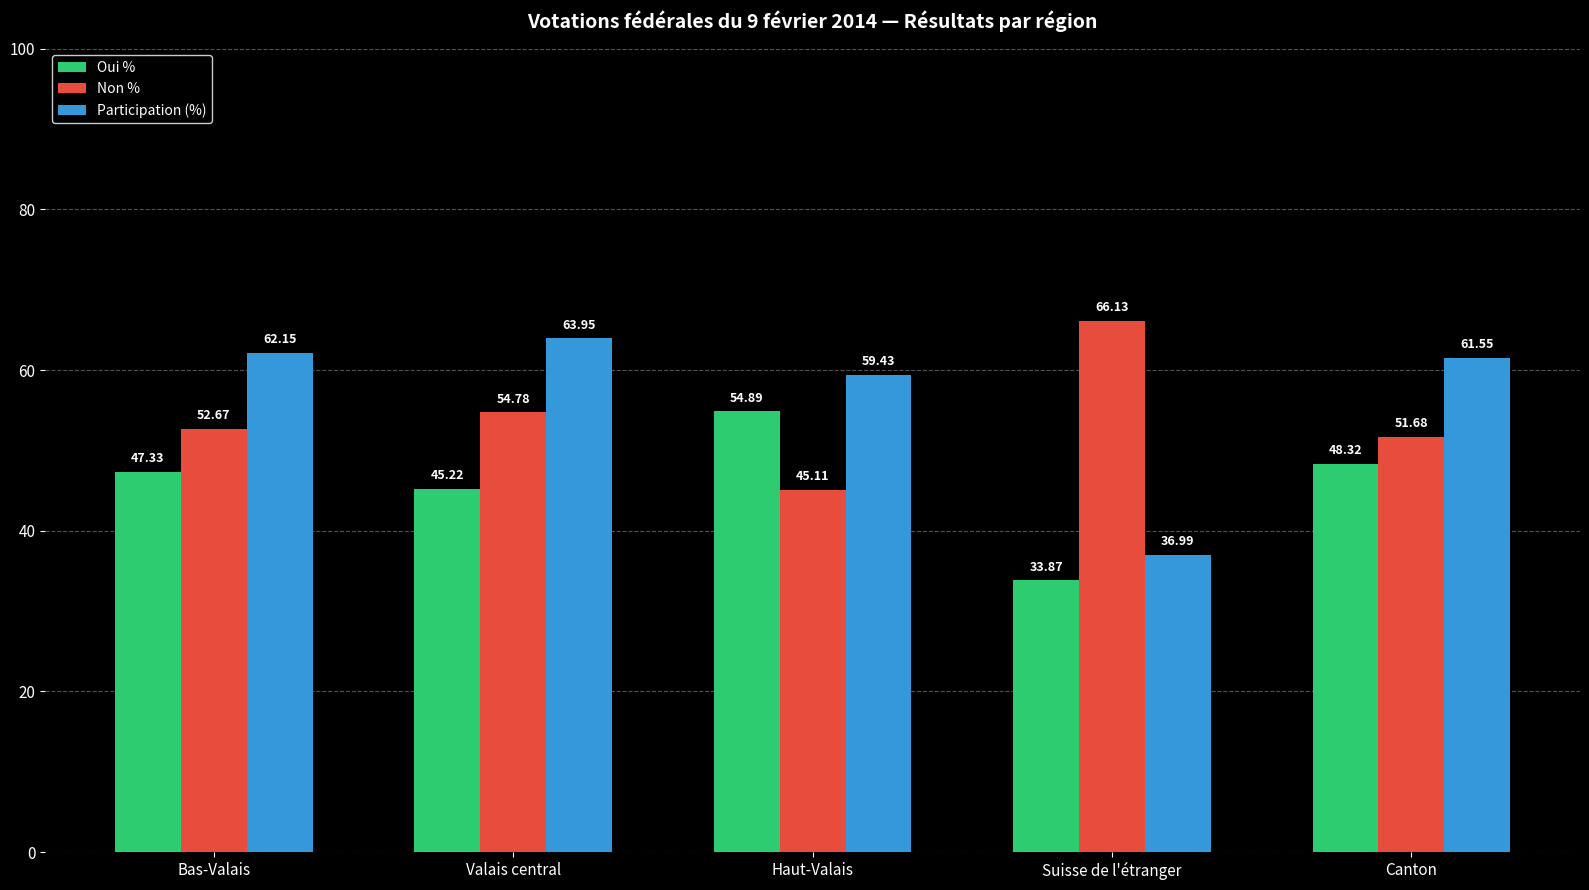

Are the bars horizontal?

No